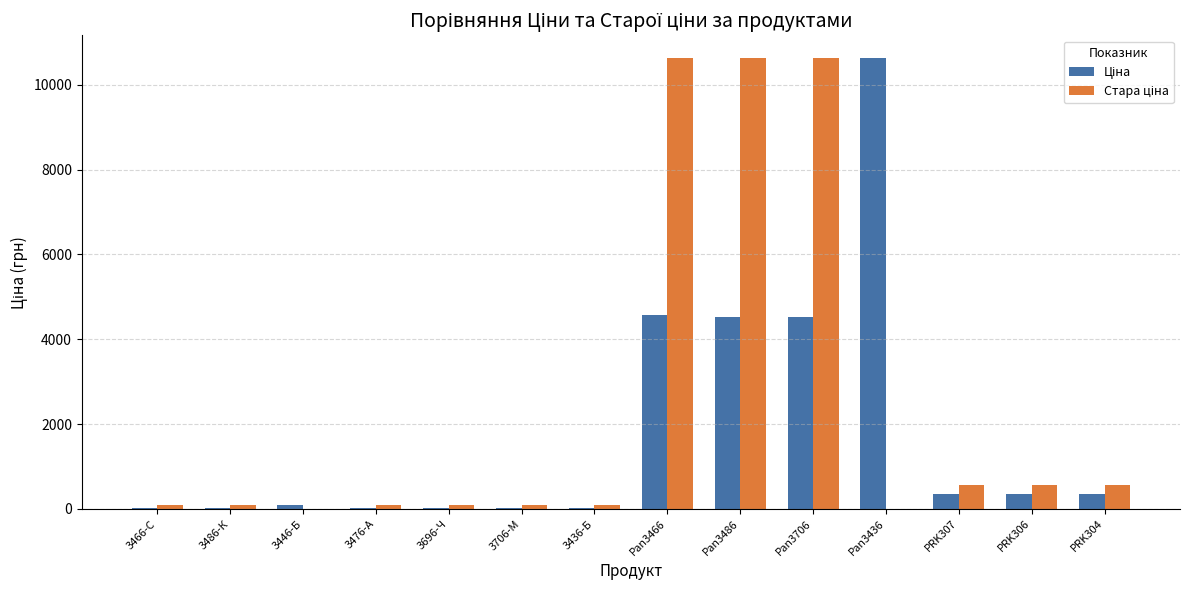

What is the maximum value shown in the chart?

10636.6